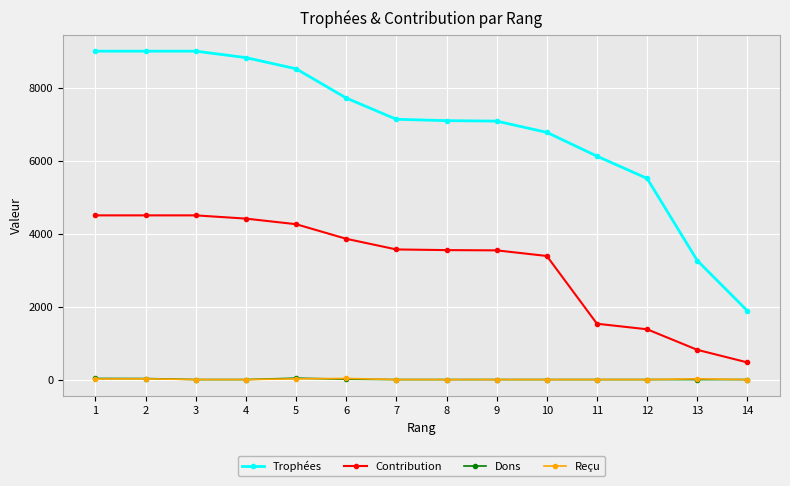

Which series has the largest total across all categories?

Trophées